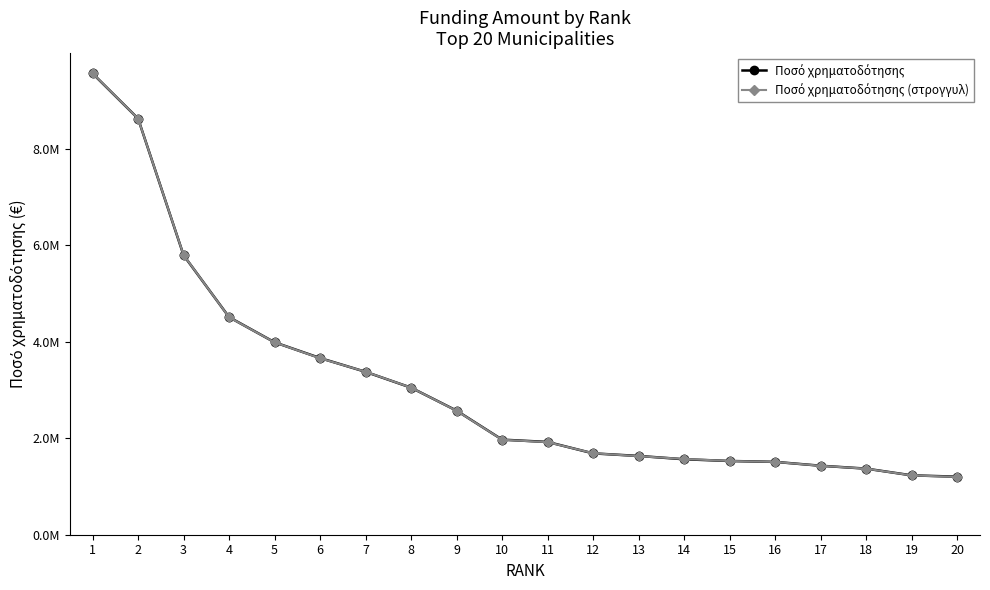

Rank the series by their maximum value, from lowest to highest.

Ποσό χρηματοδότησης, Ποσό χρηματοδότησης (στρογγυλ)